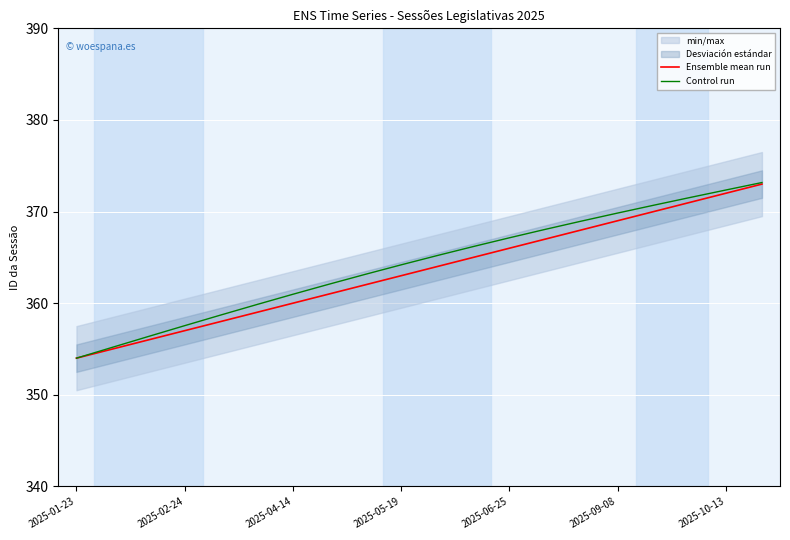

True or false: Ensemble mean run and Control run cross at least once.

False